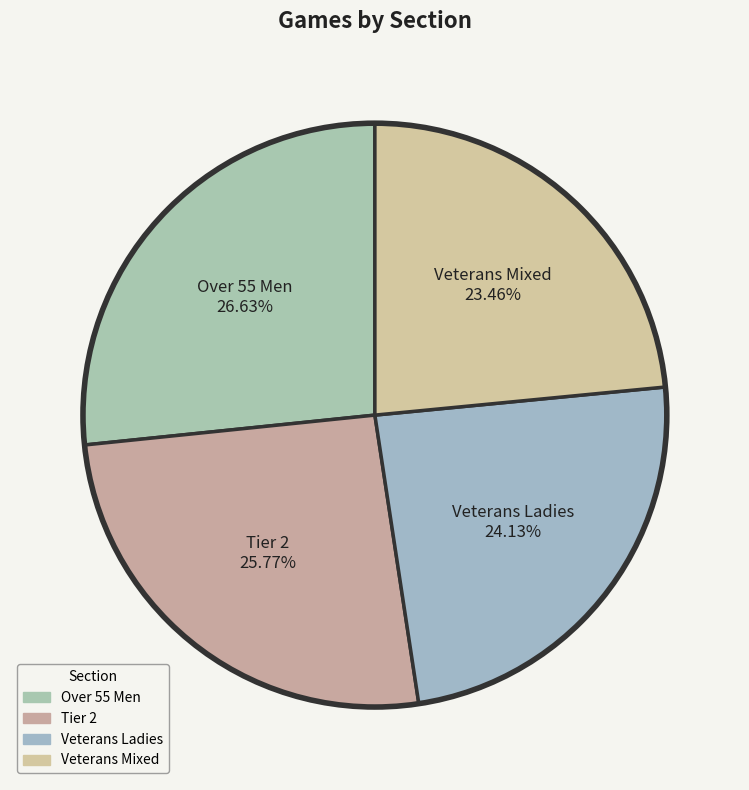

What is the ratio of the value at Tier 2 to the value at Veterans Ladies?

1.1